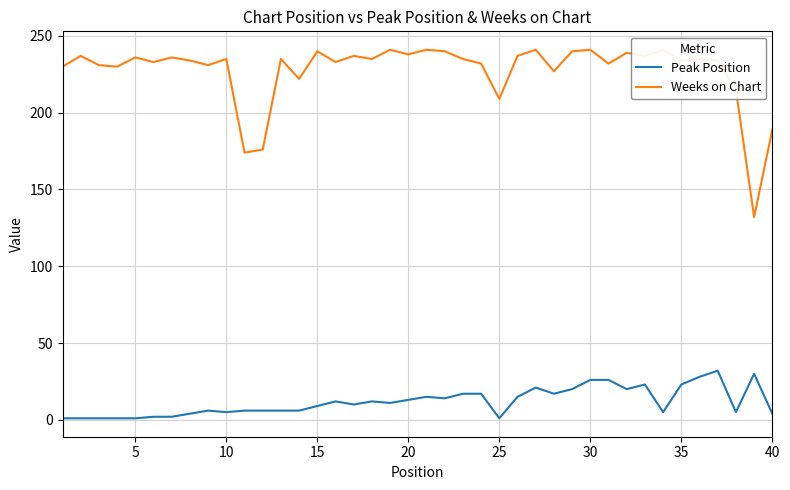

What is the minimum value shown in the chart?

1